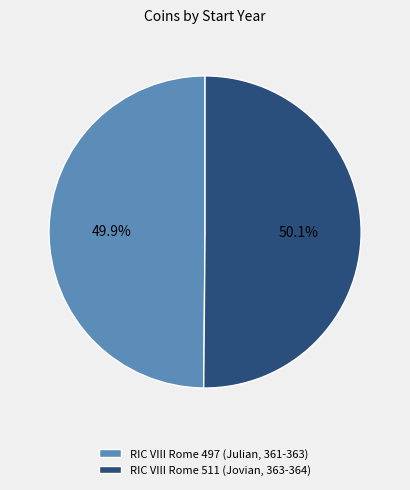

To the nearest percent, what percentage of the pie is RIC VIII Rome 511 (Jovian, 363-364)?

50%